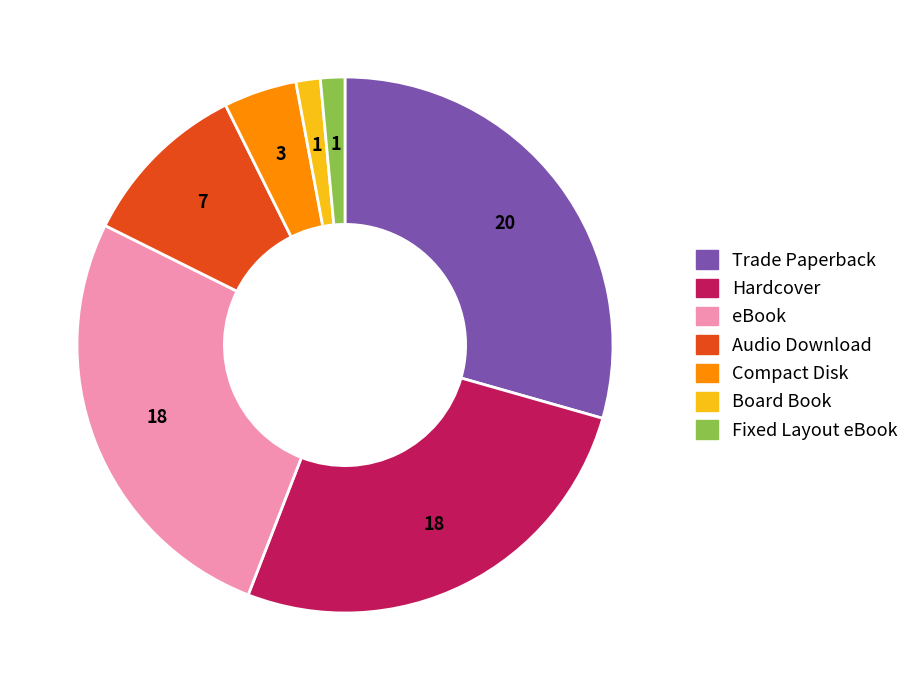

Which category has the biggest portion of the pie?

Trade Paperback